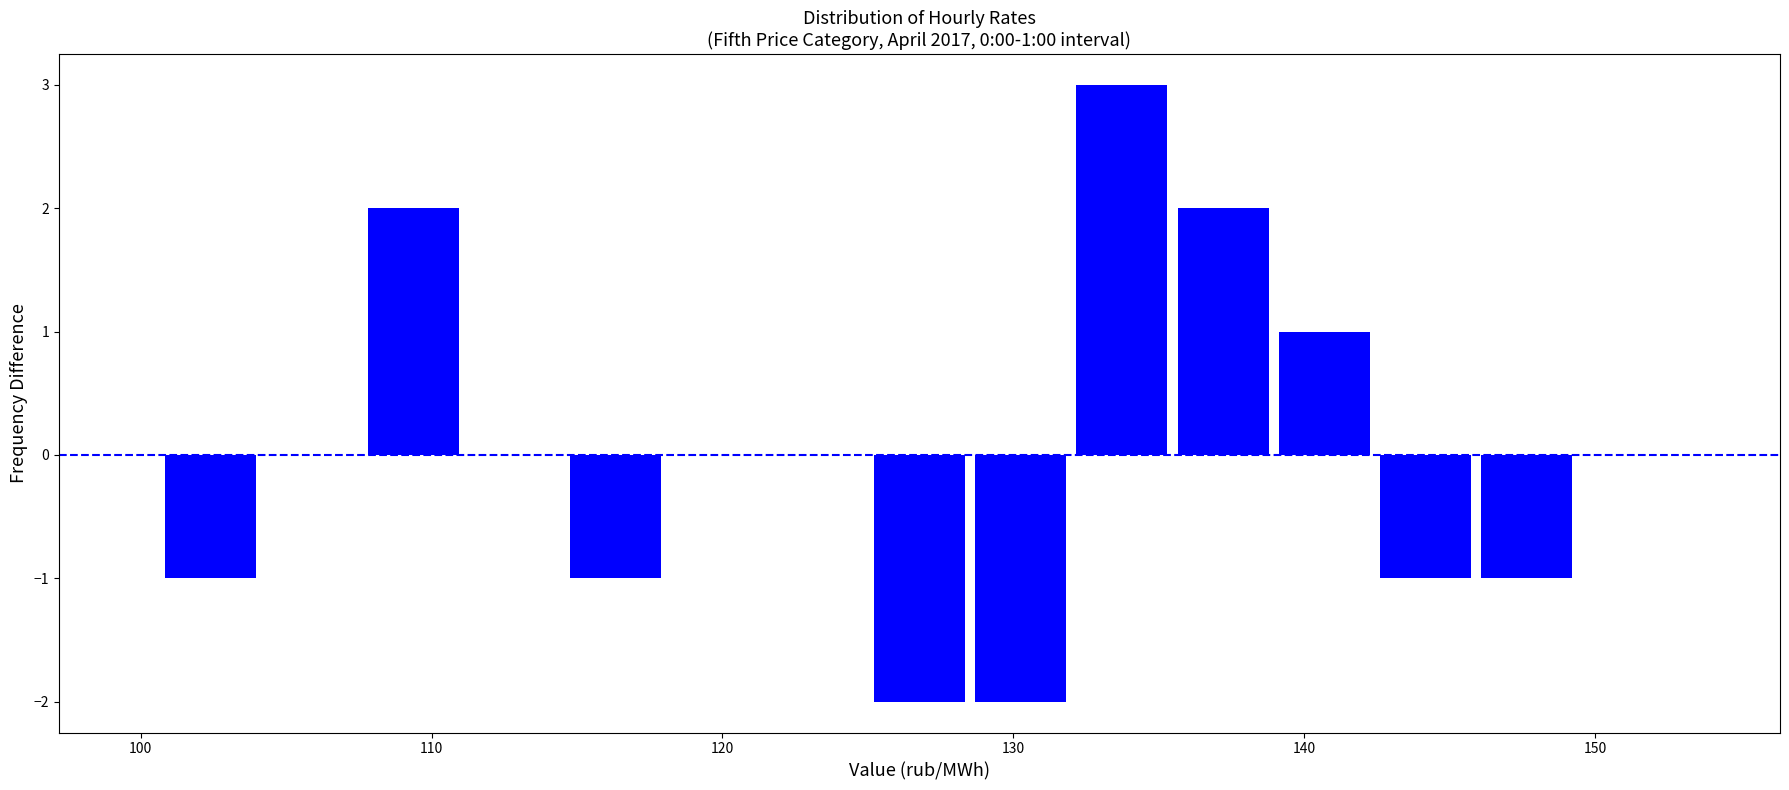

Around what value on the x-axis is the tallest bar? Give the approximate position of its centre, as read against the axis.

134